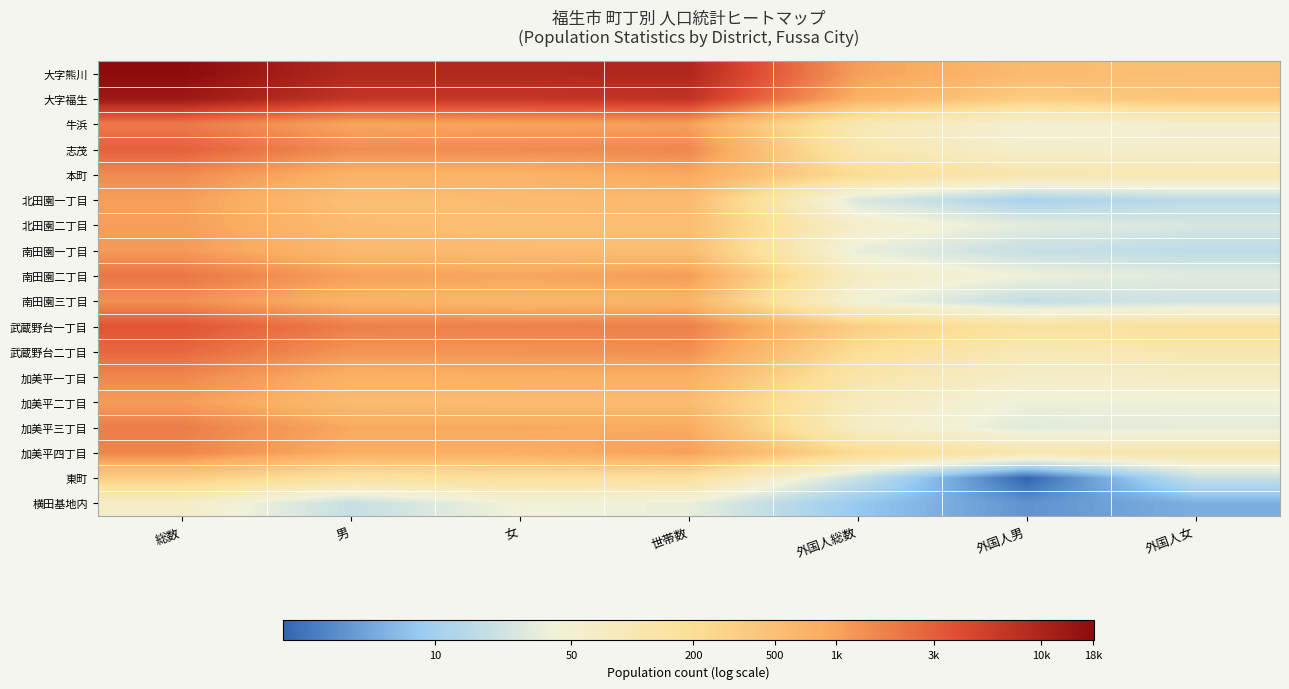

Reading left to right, list all the values displayed in this chart.

大字熊川: 総数=9.8	男=9.1	女=9.1	世帯数=9.1	外国人総数=7.0	外国人男=6.4	外国人女=6.2
大字福生: 総数=9.5	男=8.8	女=8.8	世帯数=8.9	外国人総数=6.6	外国人男=5.8	外国人女=6.0
牛浜: 総数=7.6	男=6.9	女=6.9	世帯数=7.0	外国人総数=4.6	外国人男=3.8	外国人女=4.0
志茂: 総数=8.0	男=7.3	女=7.3	世帯数=7.4	外国人総数=4.7	外国人男=4.0	外国人女=4.0
本町: 総数=7.3	男=6.6	女=6.6	世帯数=6.8	外国人総数=5.4	外国人男=4.7	外国人女=4.6
北田園一丁目: 総数=7.0	男=6.2	女=6.3	世帯数=6.4	外国人総数=3.3	外国人男=2.5	外国人女=2.8
北田園二丁目: 総数=7.0	男=6.3	女=6.3	世帯数=6.3	外国人総数=4.1	外国人男=3.5	外国人女=3.3
南田園一丁目: 総数=7.1	男=6.4	女=6.3	世帯数=6.3	外国人総数=3.6	外国人男=3.0	外国人女=2.8
南田園二丁目: 総数=7.6	男=7.0	女=6.9	世帯数=7.0	外国人総数=4.2	外国人男=3.7	外国人女=3.4
南田園三丁目: 総数=7.2	男=6.6	女=6.5	世帯数=6.5	外国人総数=3.7	外国人男=2.9	外国人女=3.2
武蔵野台一丁目: 総数=8.2	男=7.5	女=7.5	世帯数=7.5	外国人総数=5.8	外国人男=5.1	外国人女=5.2
武蔵野台二丁目: 総数=7.8	男=7.1	女=7.2	世帯数=7.2	外国人総数=5.3	外国人男=4.5	外国人女=4.7
加美平一丁目: 総数=7.4	男=6.6	女=6.7	世帯数=6.7	外国人総数=4.8	外国人男=4.1	外国人女=4.2
加美平二丁目: 総数=7.0	男=6.3	女=6.3	世帯数=6.3	外国人総数=4.3	外国人男=3.7	外国人女=3.7
加美平三丁目: 総数=7.5	男=6.8	女=6.8	世帯数=6.8	外国人総数=4.2	外国人男=3.4	外国人女=3.6
加美平四丁目: 総数=7.4	男=6.7	女=6.7	世帯数=7.0	外国人総数=5.4	外国人男=4.7	外国人女=4.7
東町: 総数=5.8	男=5.0	女=5.2	世帯数=5.2	外国人総数=3.0	外国人男=0.7	外国人女=3.0
横田基地内: 総数=4.1	男=3.0	女=3.8	世帯数=3.6	外国人総数=2.2	外国人男=1.4	外国人女=1.8